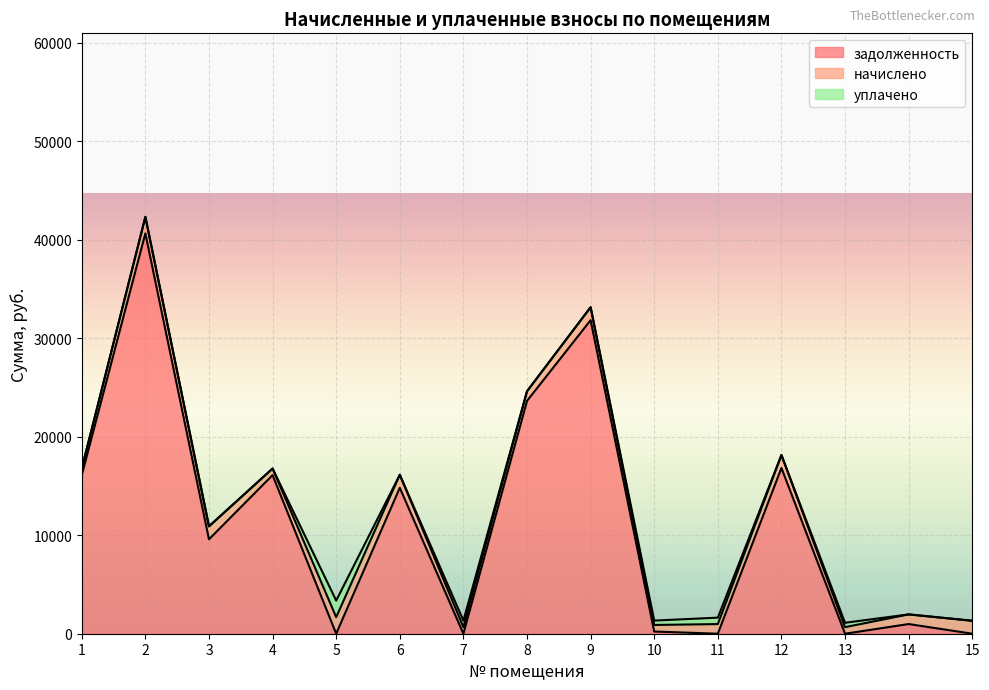

True or false: задолженность and начислено intersect in this chart.

True